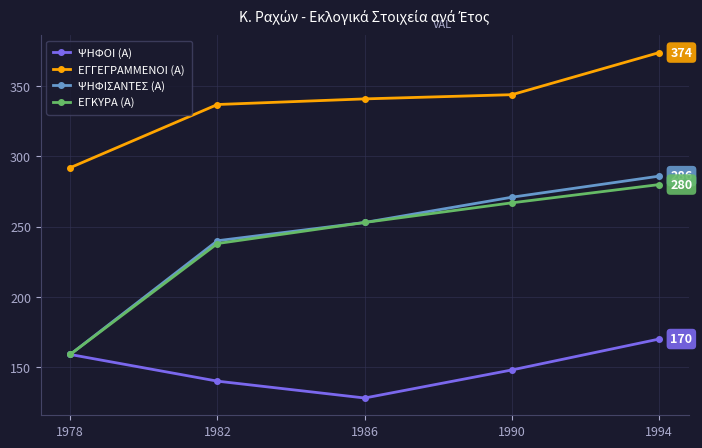

What is the value of the ΕΓΓΕΓΡΑΜΜΕΝΟΙ (Α) point at the 4th from the left?

344